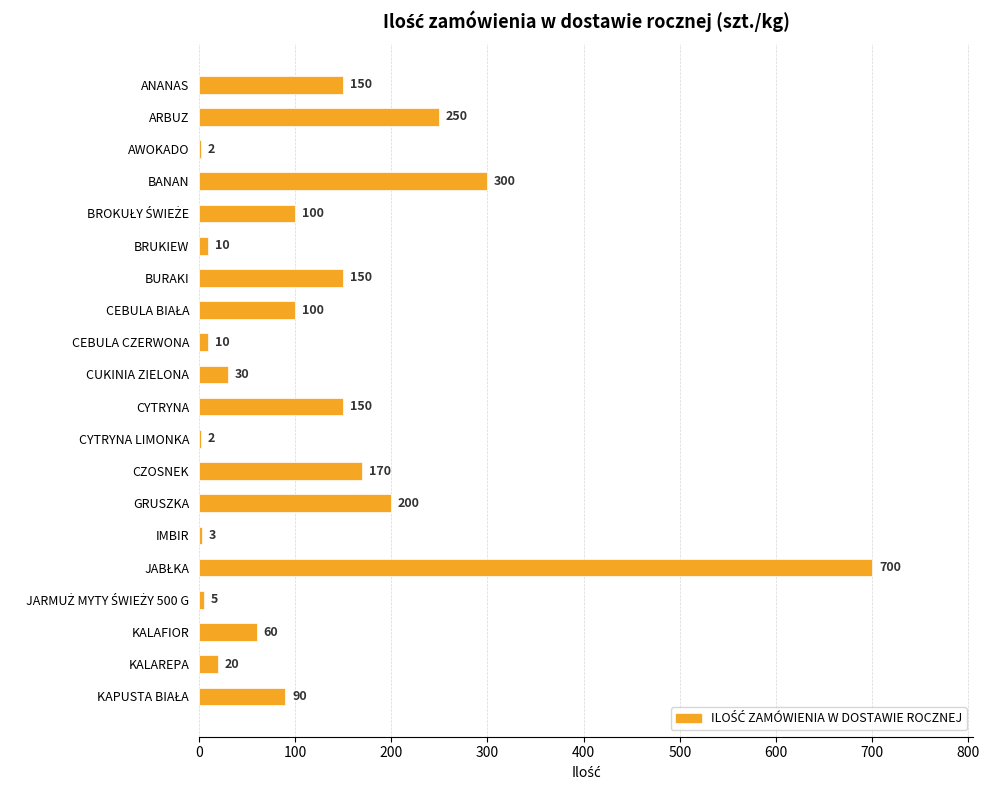

What is the maximum value shown in the chart?

700